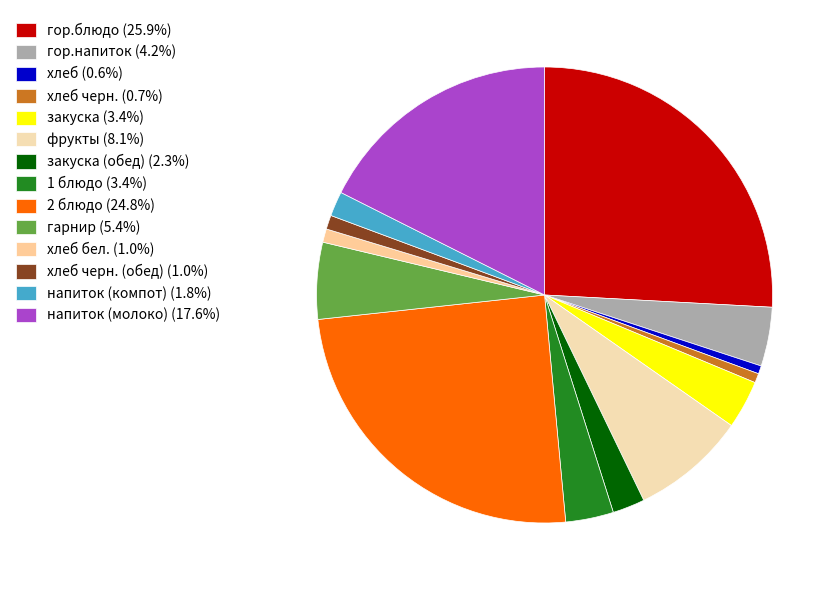

Count the number of slices in the pie.

14